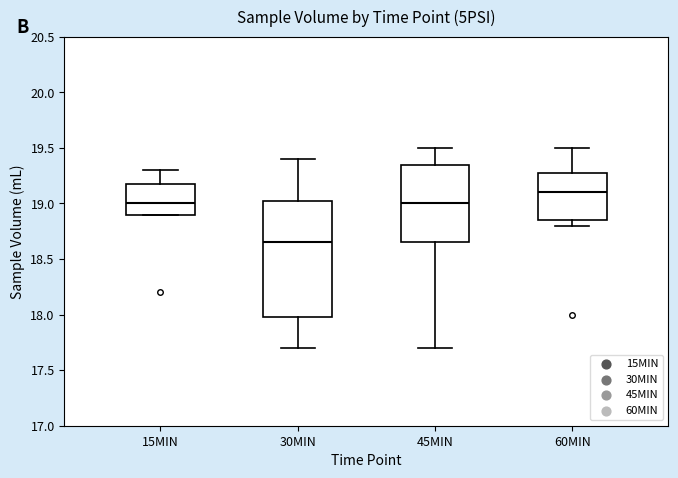

Reading left to right, transcribe this box plot: for each box, give where its median line is, the range the box spans, and where its two whiskers end, as read against the y-axis. The values are not printed on the chart, so give them approximately, as read against the axis.

15MIN: median 19.00, box 18.90 to 19.20, whiskers 18.90 to 19.30
30MIN: median 18.65, box 18.00 to 19.05, whiskers 17.70 to 19.40
45MIN: median 19.00, box 18.65 to 19.35, whiskers 17.70 to 19.50
60MIN: median 19.10, box 18.85 to 19.30, whiskers 18.80 to 19.50